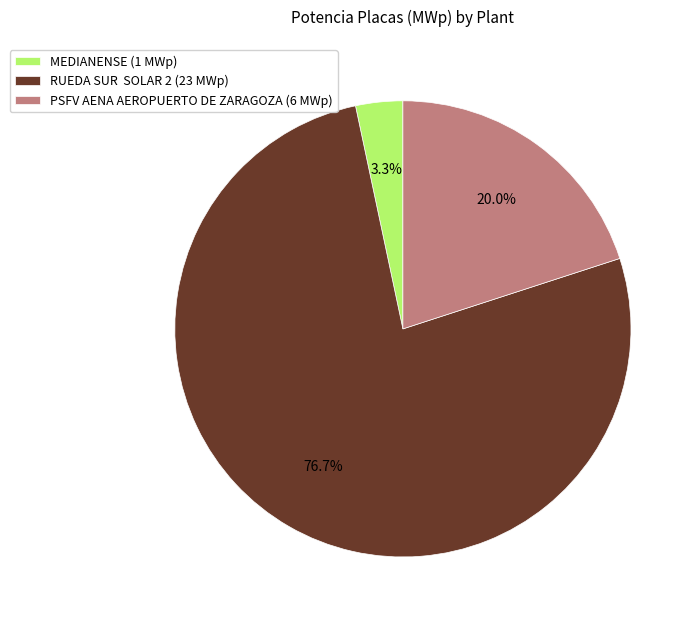

What is the total percentage of RUEDA SUR SOLAR 2 (23 MWp) and MEDIANENSE (1 MWp)?

80.0%